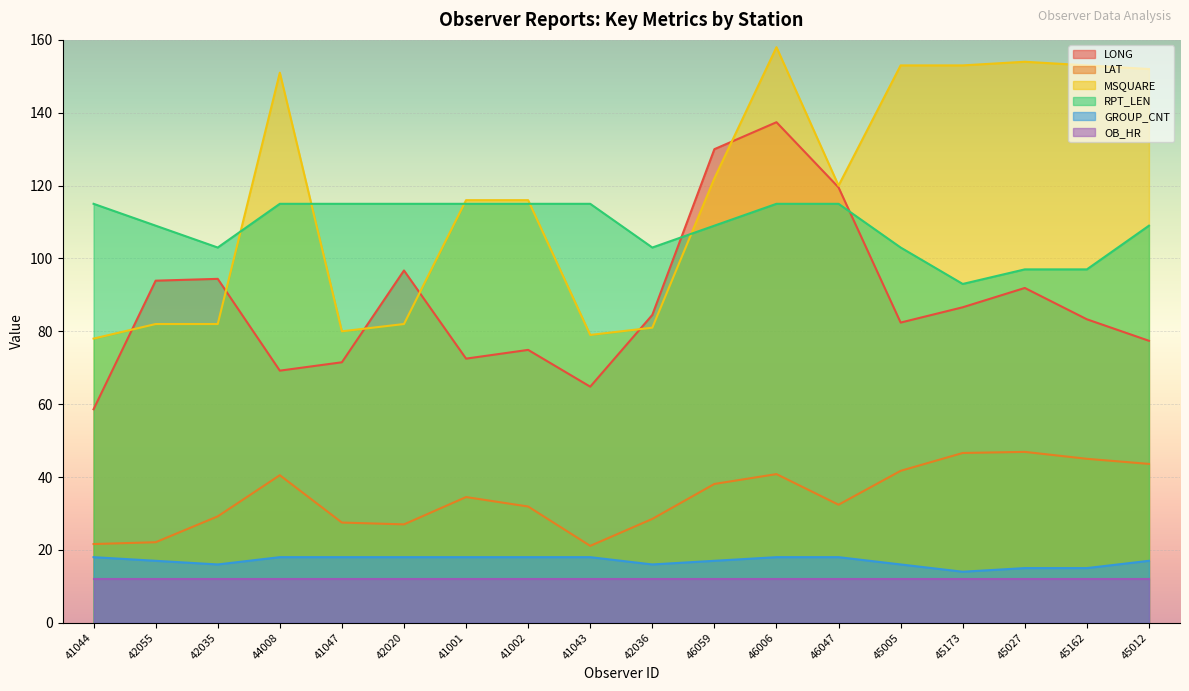

True or false: GROUP_CNT and LONG intersect in this chart.

False